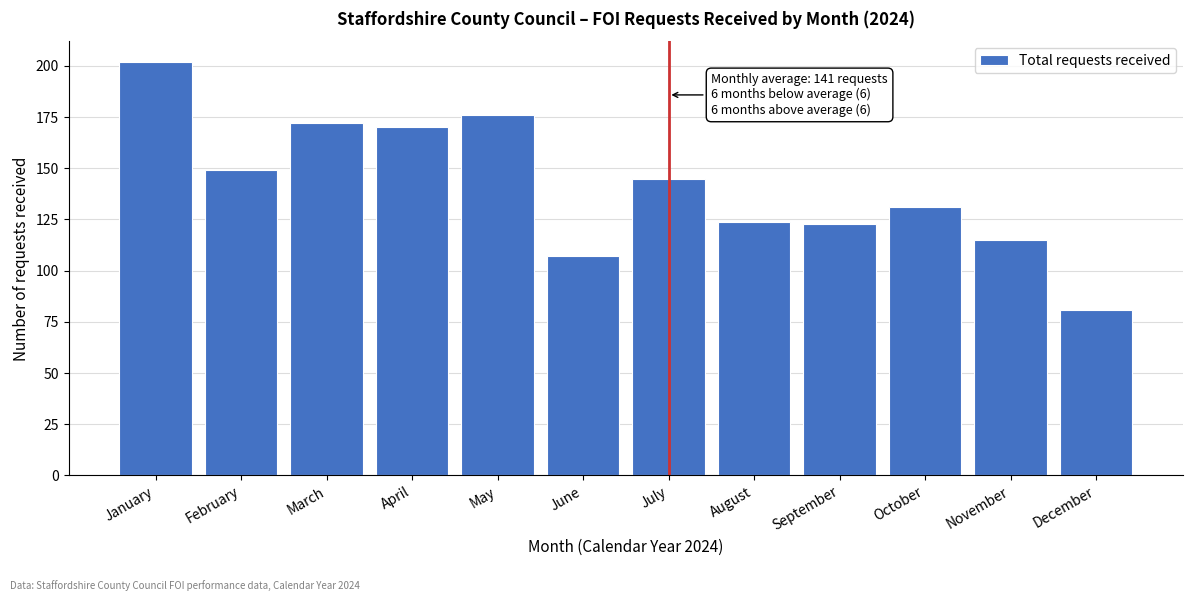

Reading left to right, list all the values displayed in this chart.

January=202	February=149	March=172	April=170	May=176	June=107	July=145	August=124	September=123	October=131	November=115	December=81